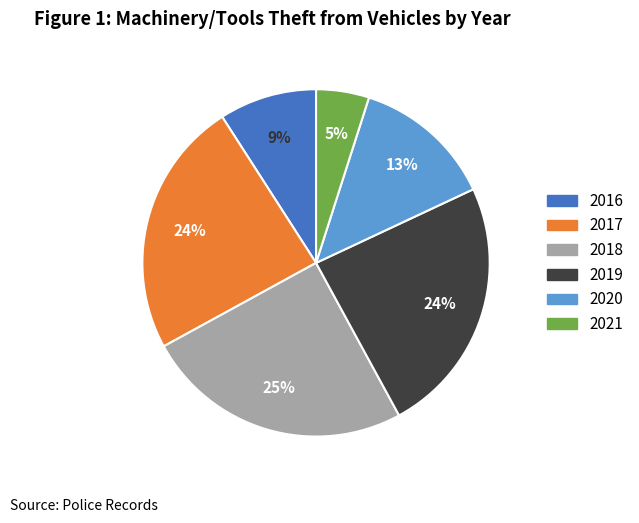

To the nearest percent, what is the average slice percentage?

17%